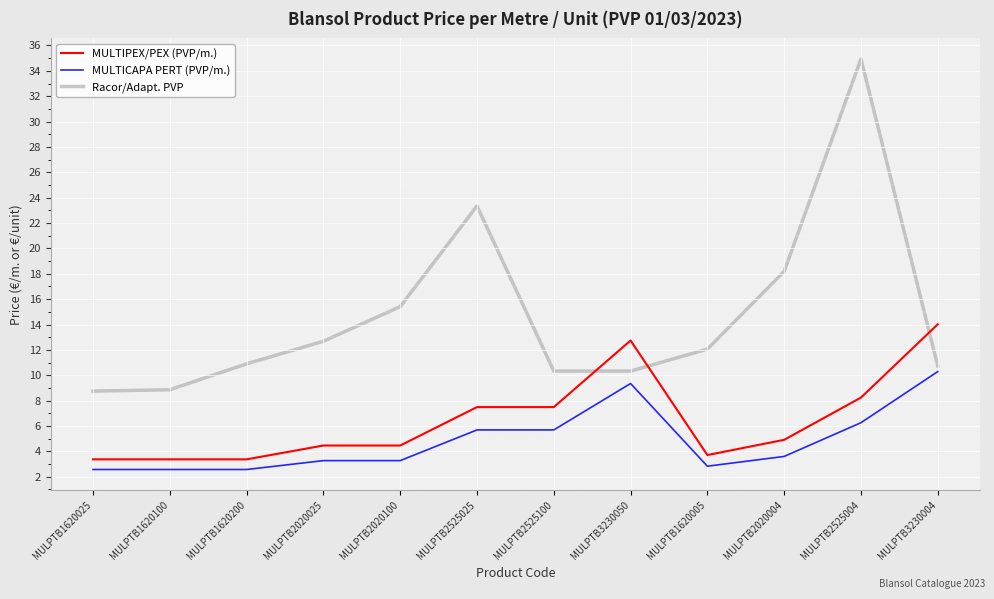

What position from the left is MULPTB1620025?

1